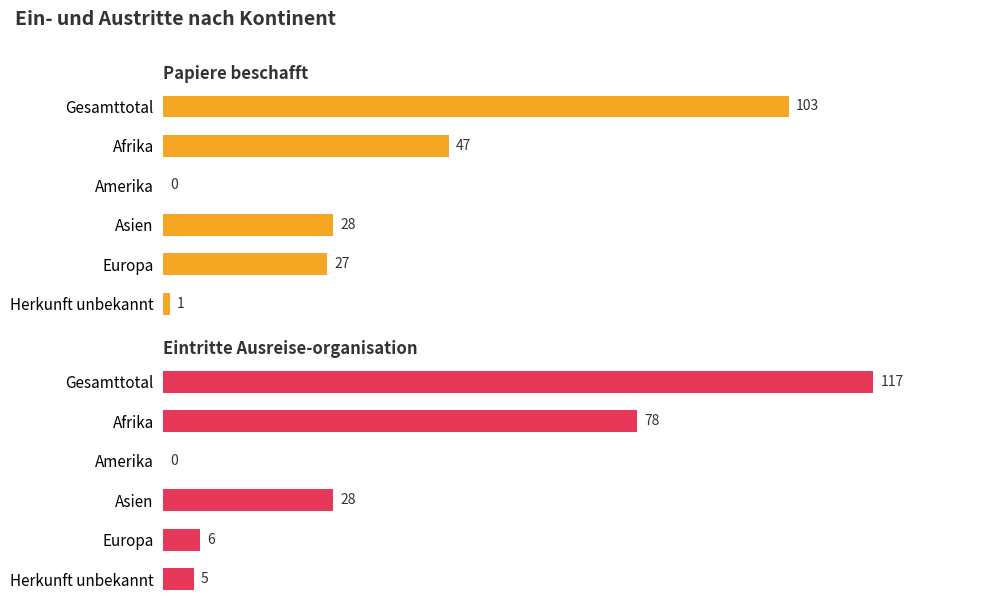

What are all the series names shown in the legend?

Papiere beschafft, Eintritte Ausreise-organisation